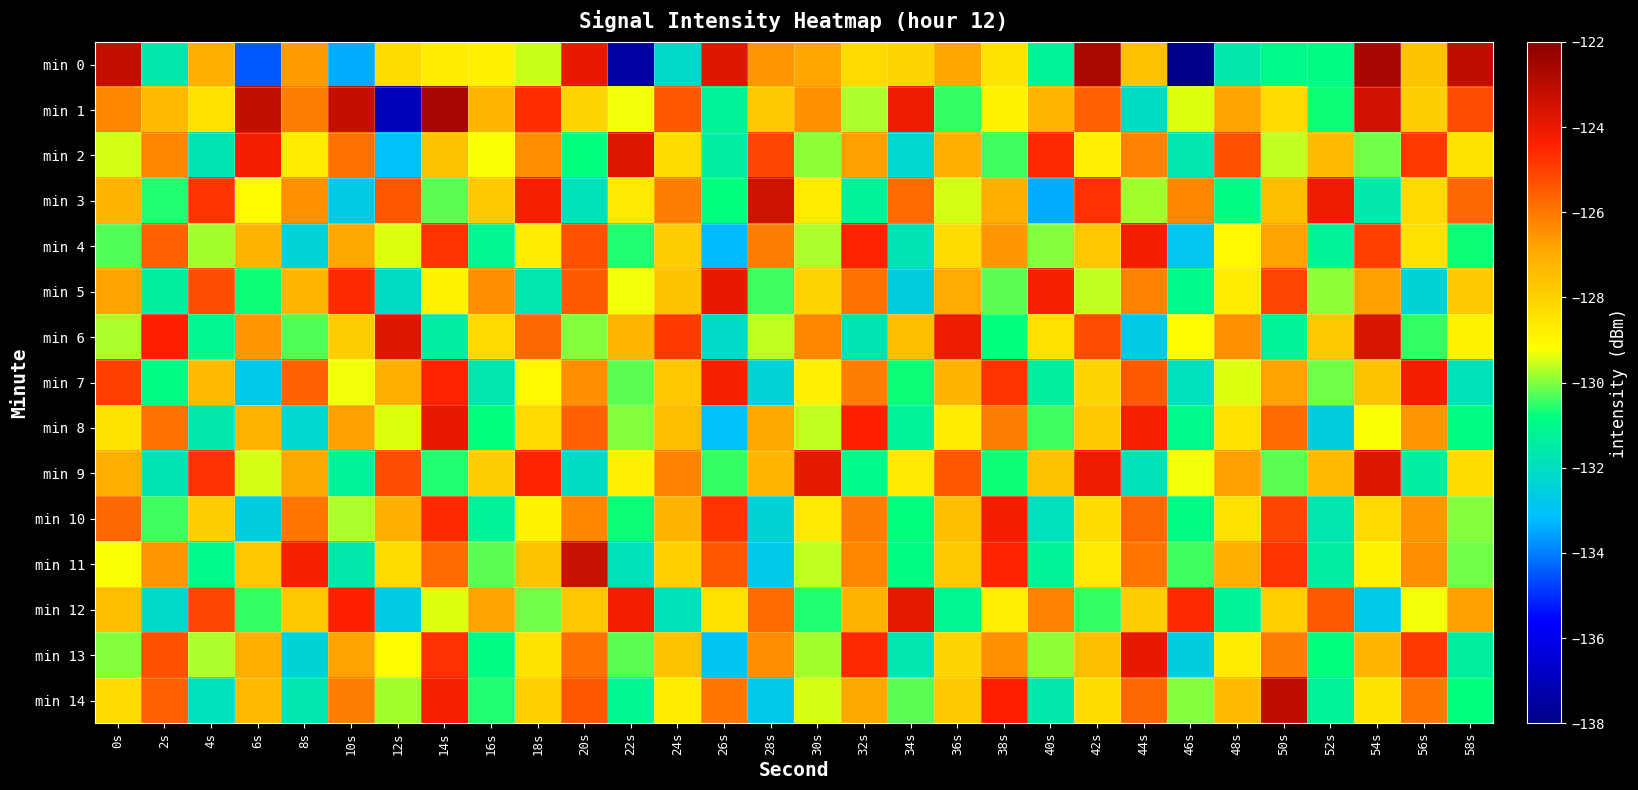

Which series has the widest spread of values?

min 0